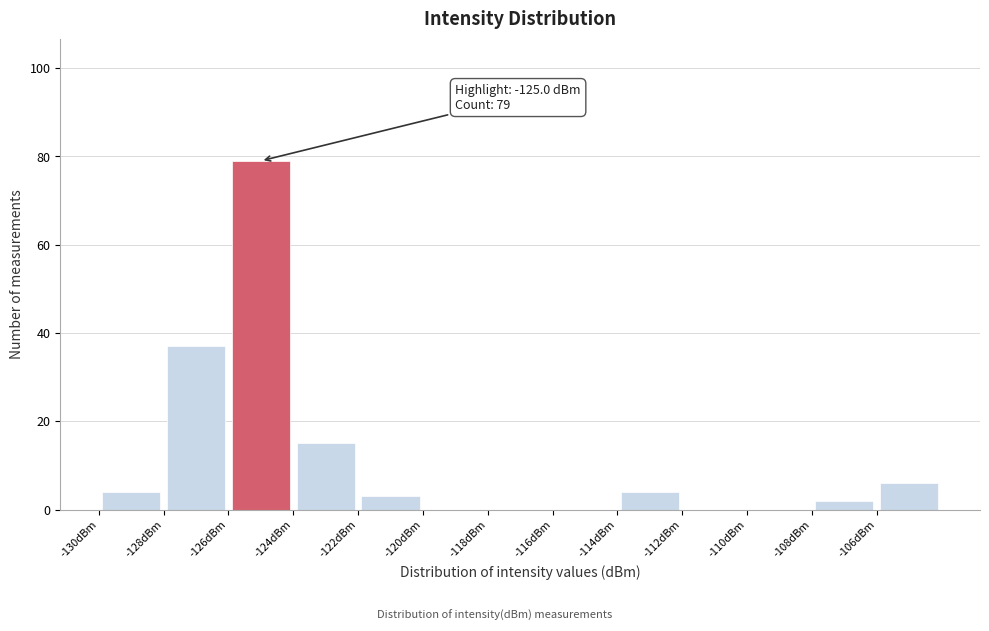

Over which range of the x-axis is the bar tallest?

-126 to -124